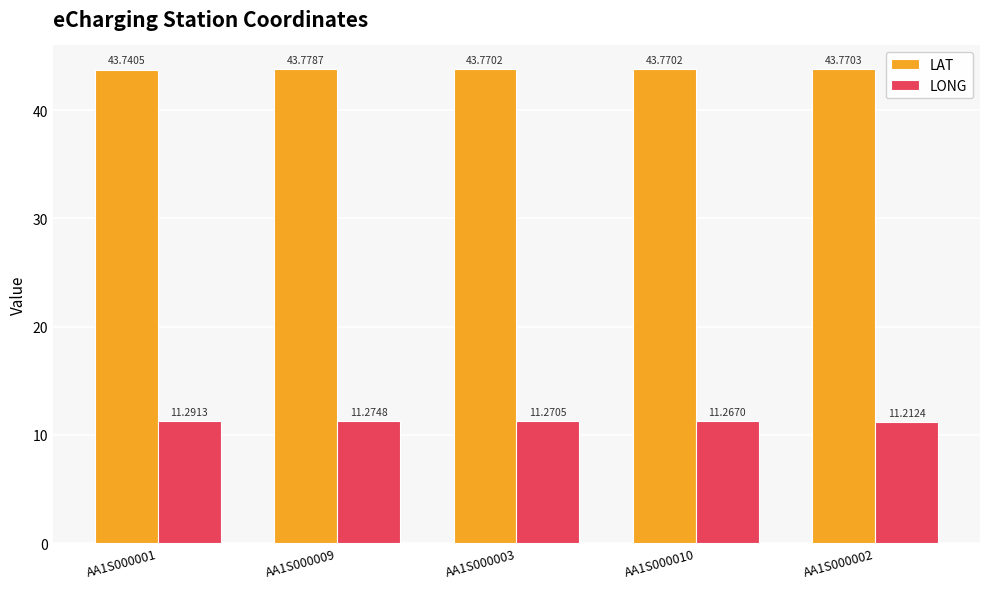

Does the chart contain any negative values?

No